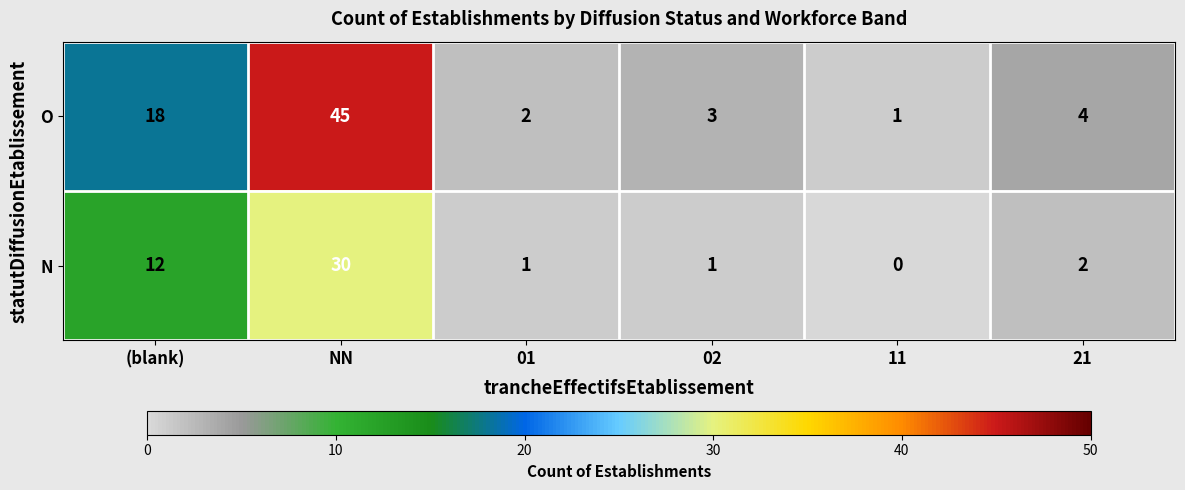

Where does the N series first go above 2?

(blank)